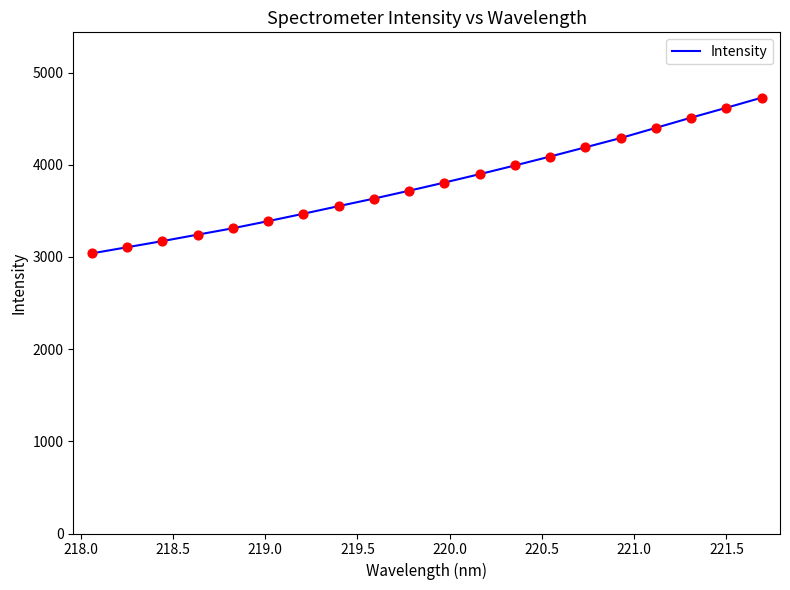

What is the maximum value shown in the chart?

4727.8